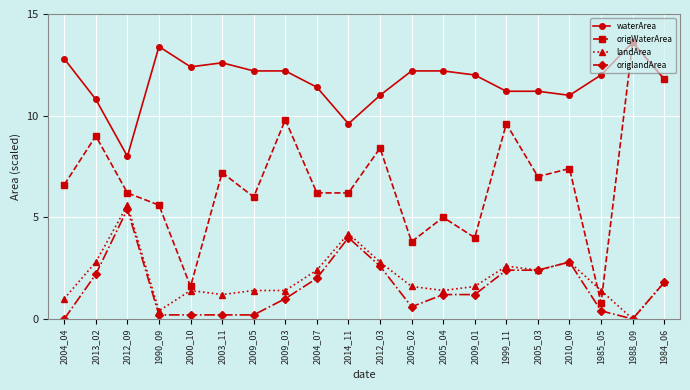

The value of waterArea at 1984_06 is 11.8. True or false?

True